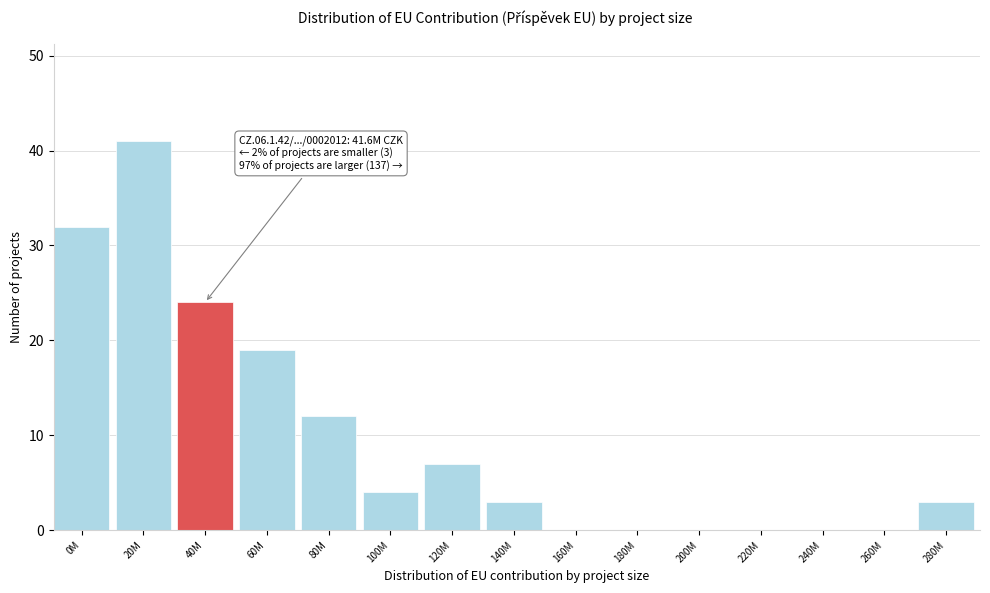

Reading right to left, transcribe all the data shown in this chart.

280M=3	260M=0	240M=0	220M=0	200M=0	180M=0	160M=0	140M=3	120M=7	100M=4	80M=12	60M=19	40M=24	20M=41	0M=32